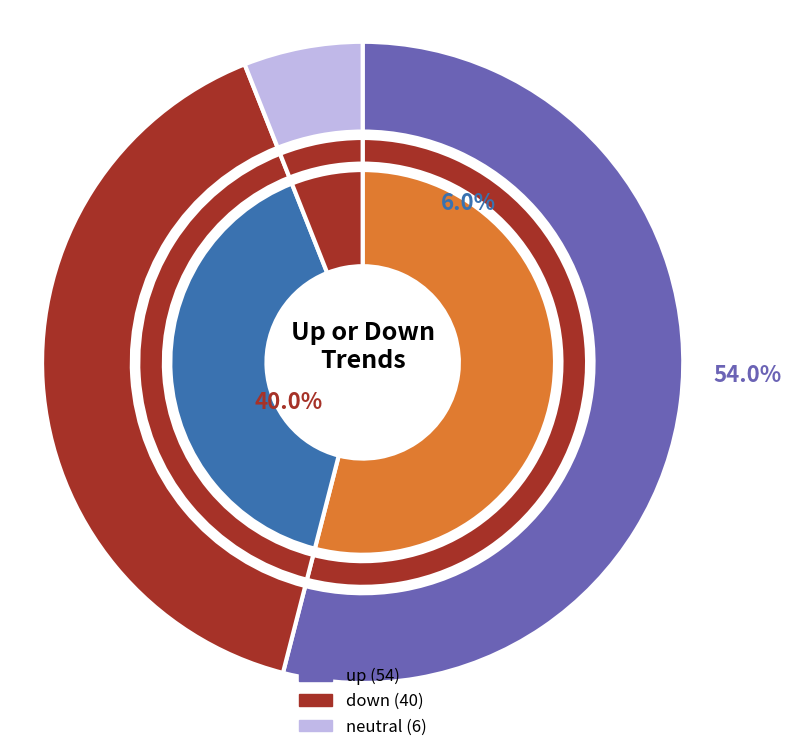

Combined, what portion of the pie is - and up?

60.0%